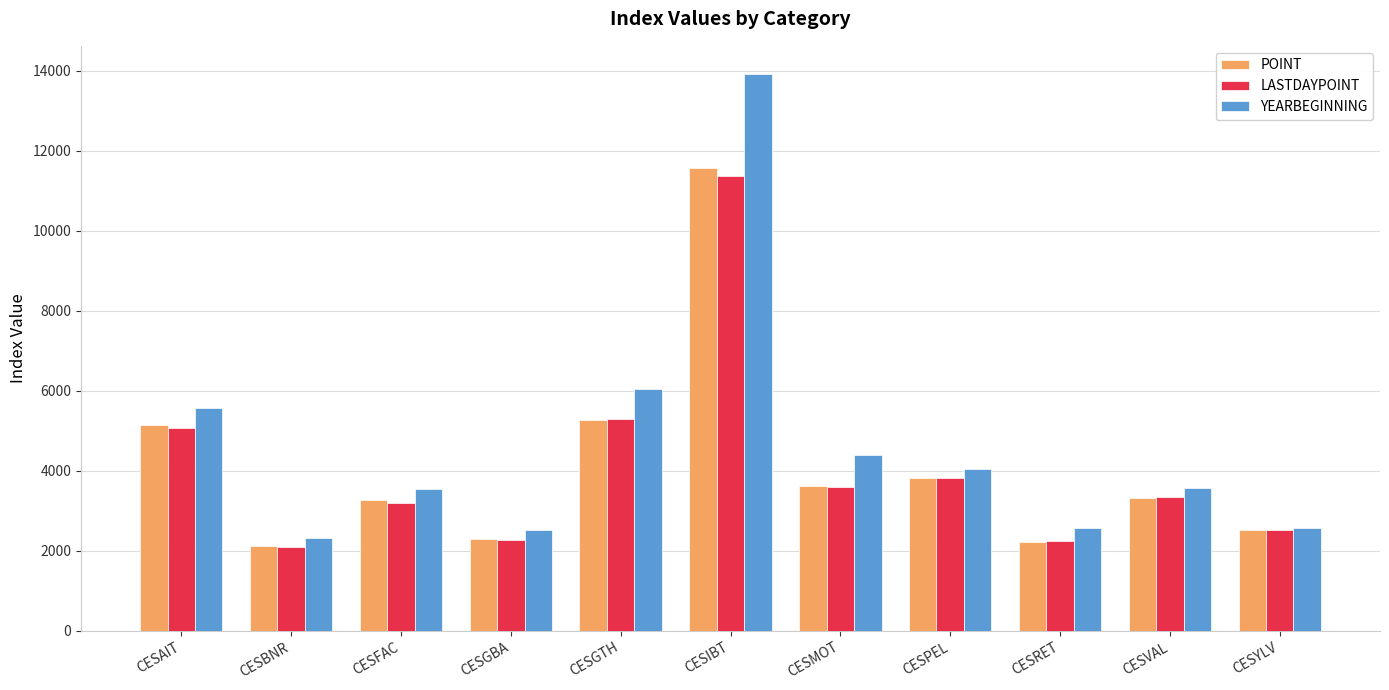

Which series has the widest spread of values?

YEARBEGINNING